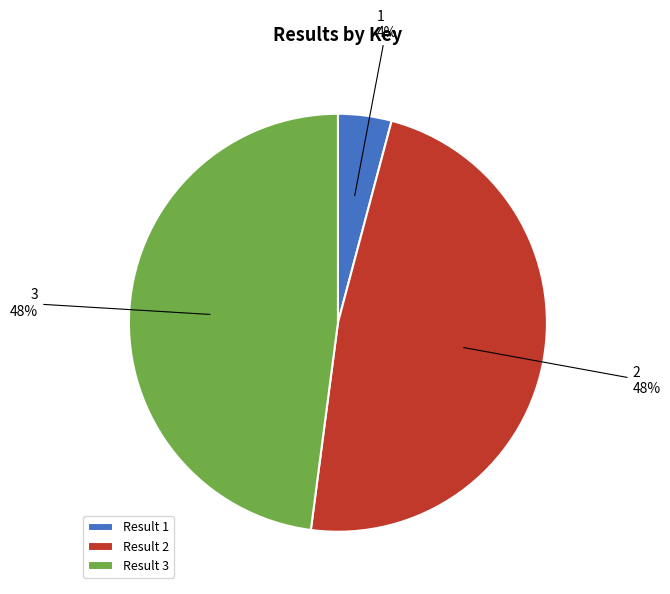

To the nearest percent, what percentage of the pie is 1?

4%